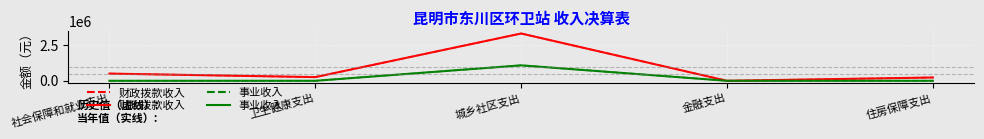

Does the chart display data point markers on the line(s)?

No